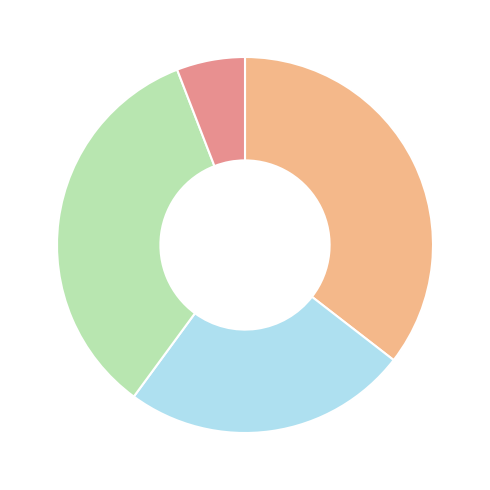

Is there a majority slice in this chart?

No